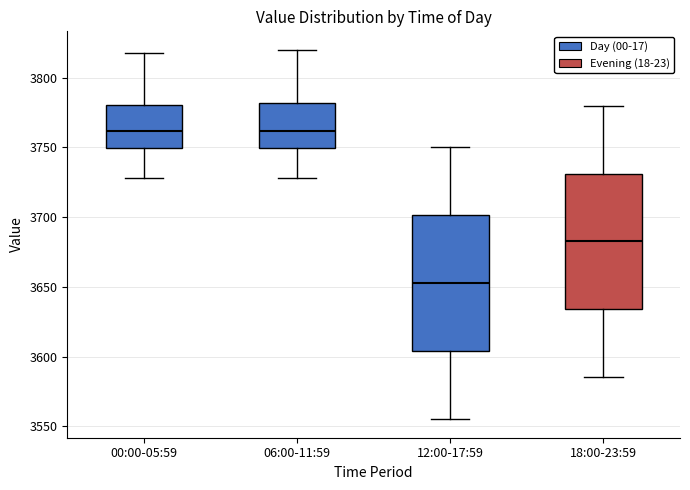

Reading left to right, read every box against the y-axis: the position of its median line, the range the box covers, and the ends of its whiskers. The values are not printed on the chart, so give them approximately, as read against the axis.

00:00-05:59: median 3760, box 3750 to 3780, whiskers 3730 to 3820
06:00-11:59: median 3760, box 3750 to 3780, whiskers 3730 to 3820
12:00-17:59: median 3655, box 3605 to 3700, whiskers 3555 to 3750
18:00-23:59: median 3685, box 3635 to 3730, whiskers 3585 to 3780